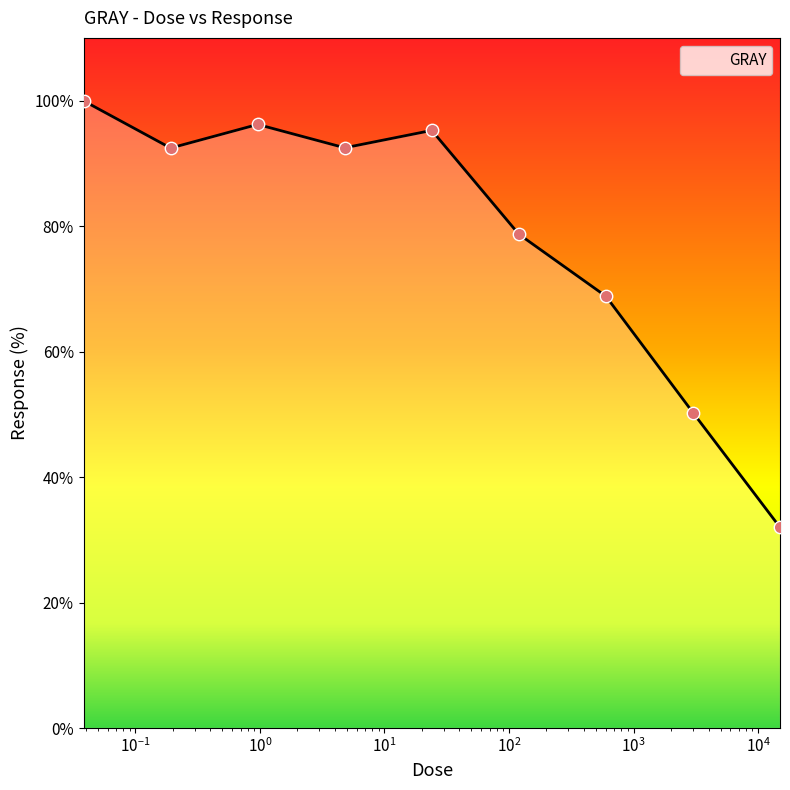

What is the smallest value displayed?

32.0